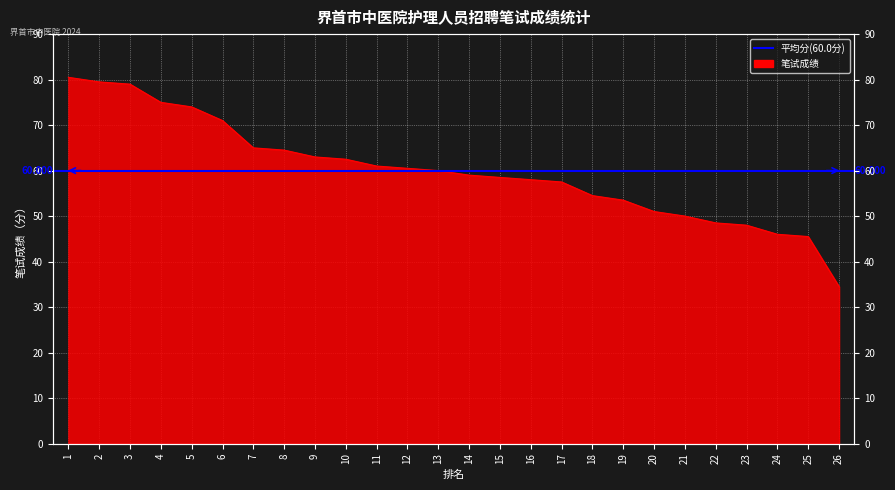

What value does the data have at 26?

34.5